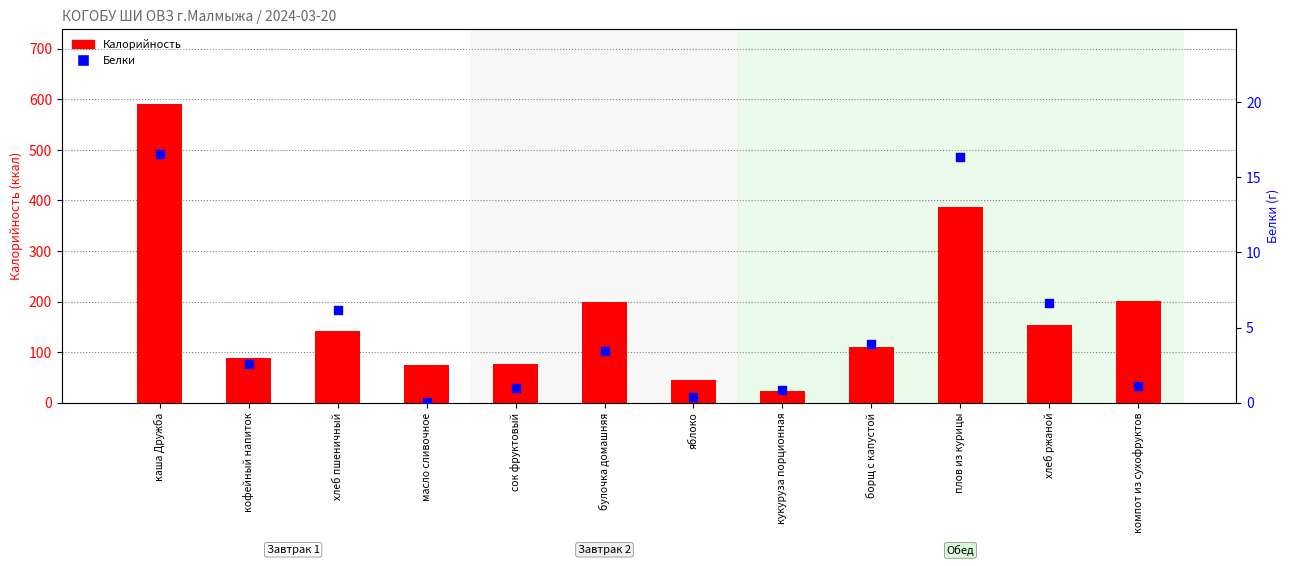

At which category is the sum across all series the highest?

каша Дружба